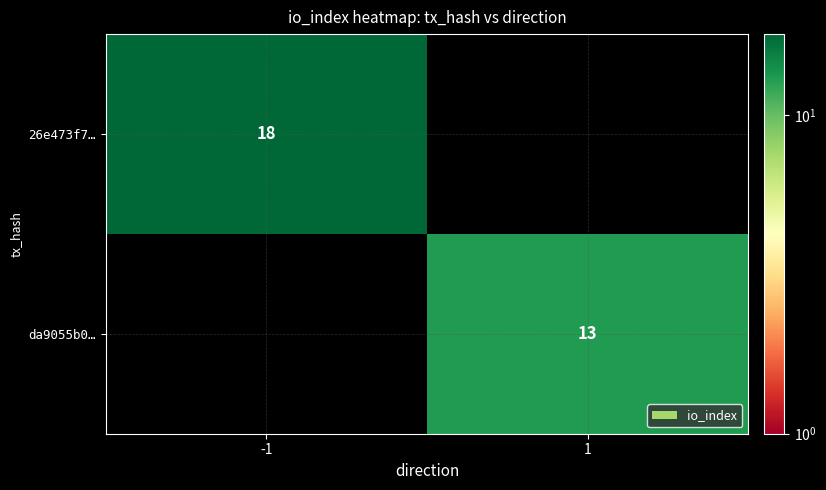

The da9055b0… series shows 13 at 1. True or false?

True